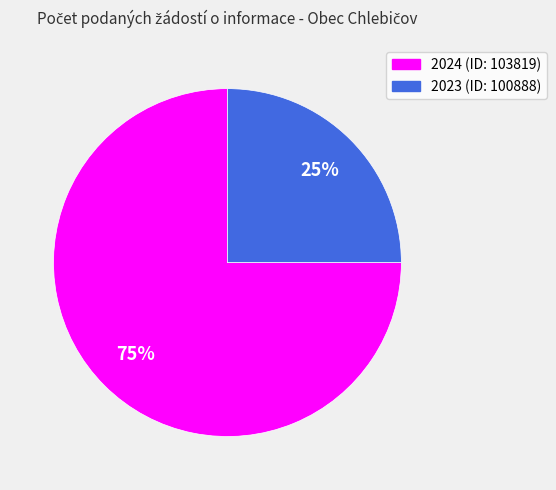

How many segments does this pie chart have?

2